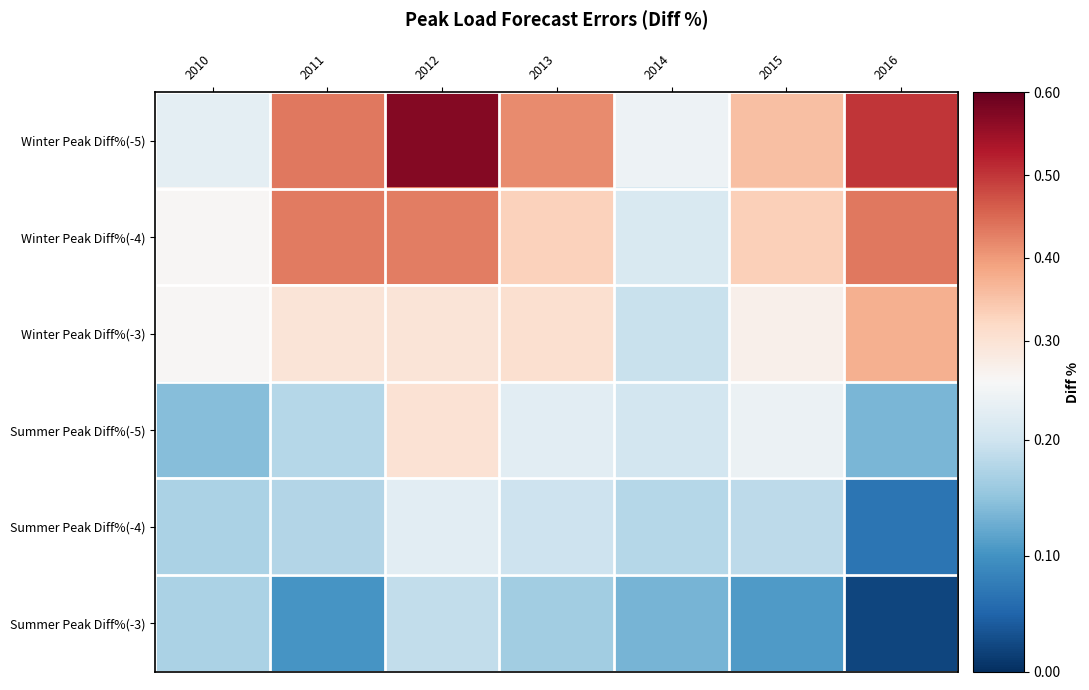

Which has a higher value, 2010 or 2016?

2016